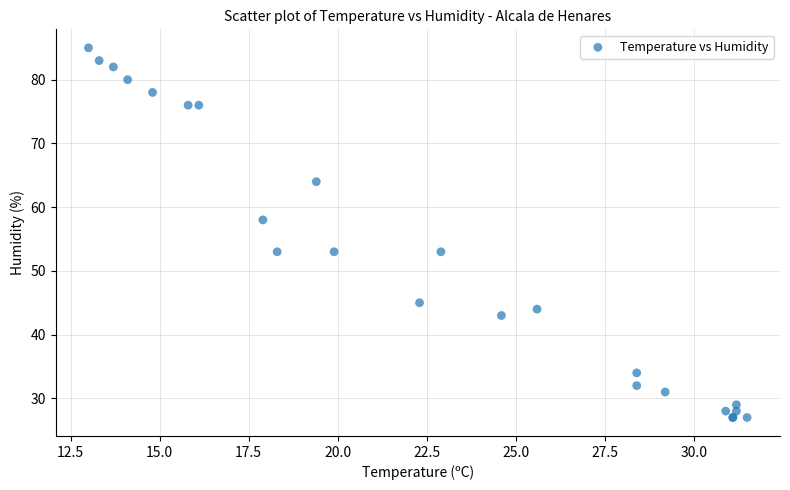

What Y value in the scatter plot is closest to 56?

58